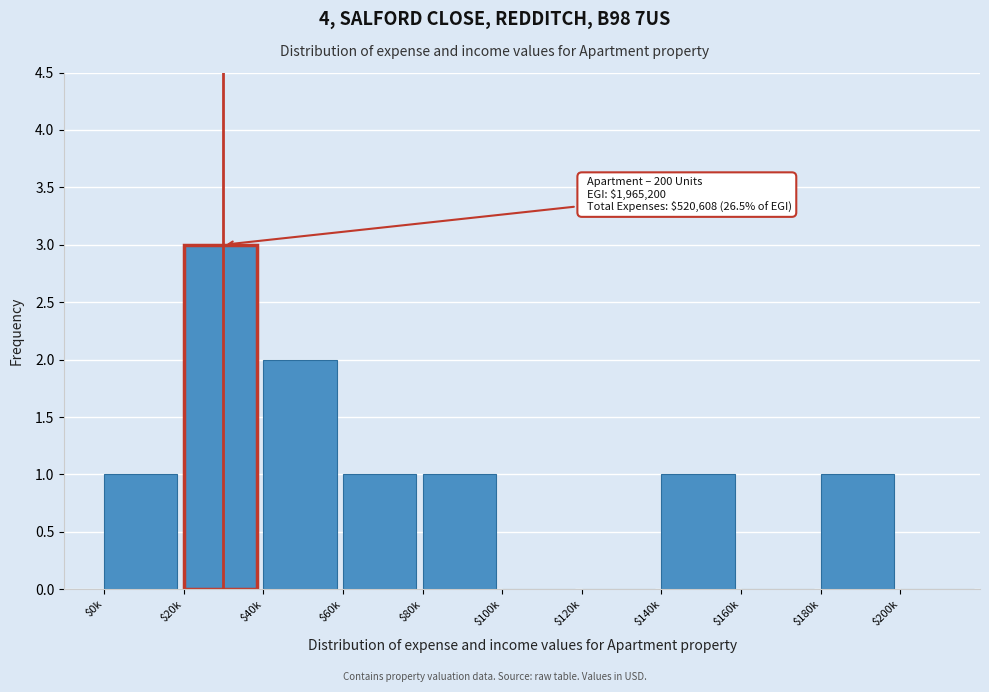

The value at $60k is 2. True or false?

False